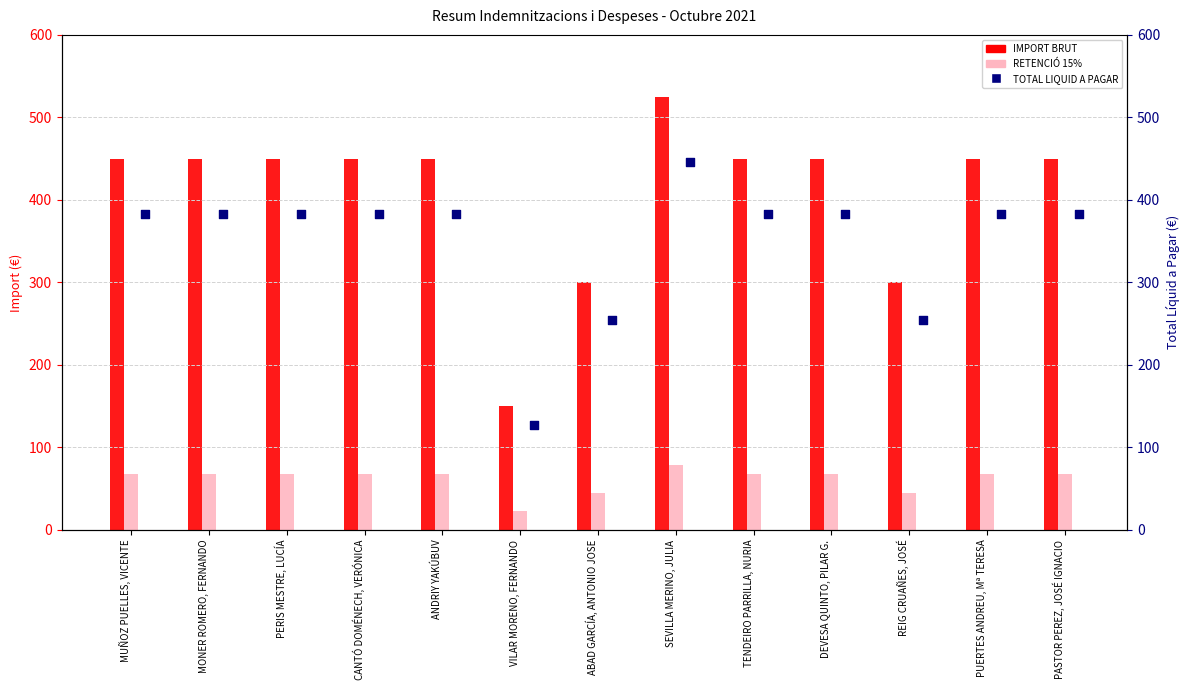

At how many categories does at least one series exceed 91?

13